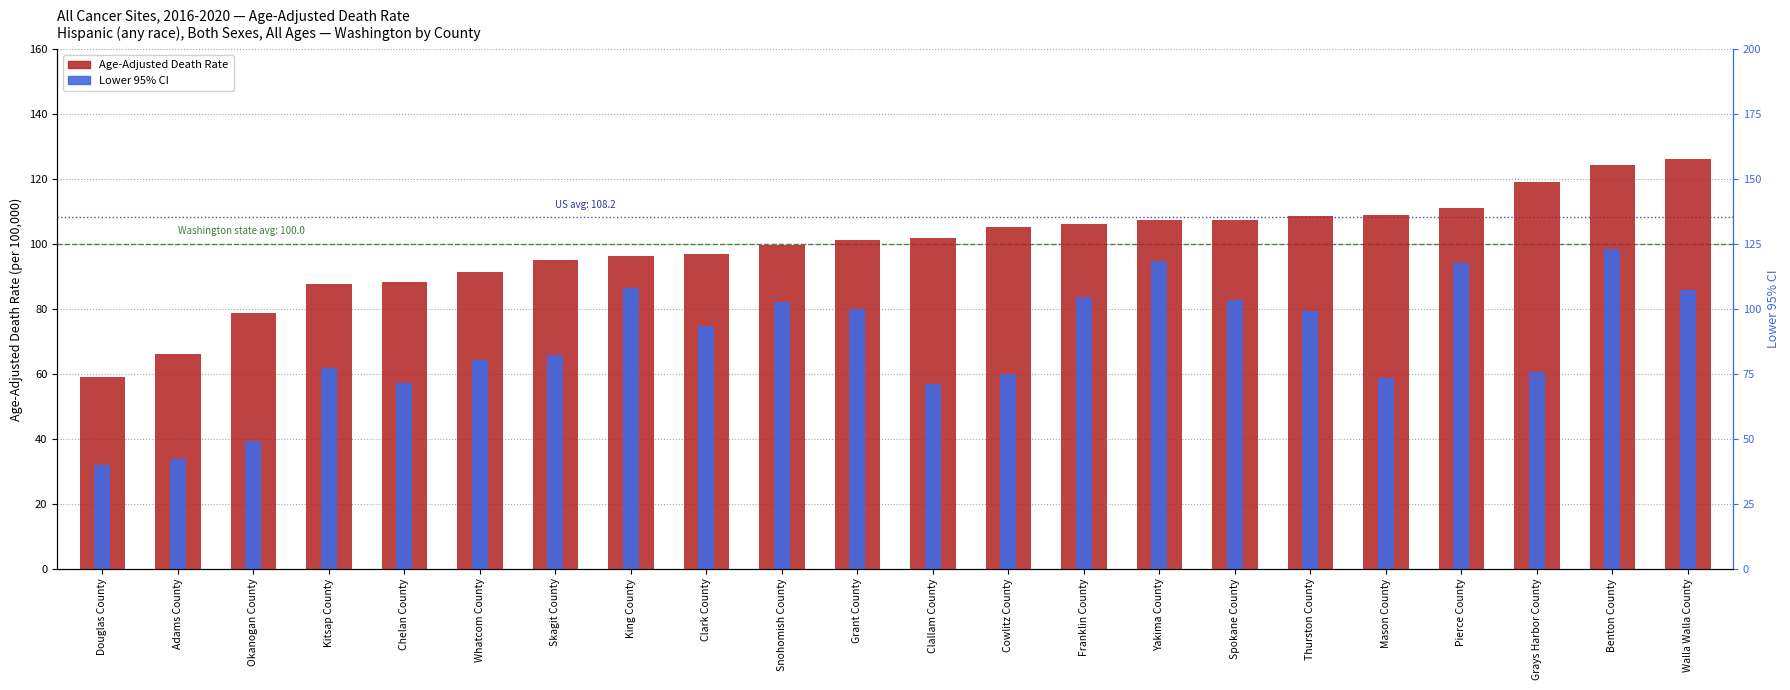

At which label does Lower 95% CI reach its peak?

Benton County